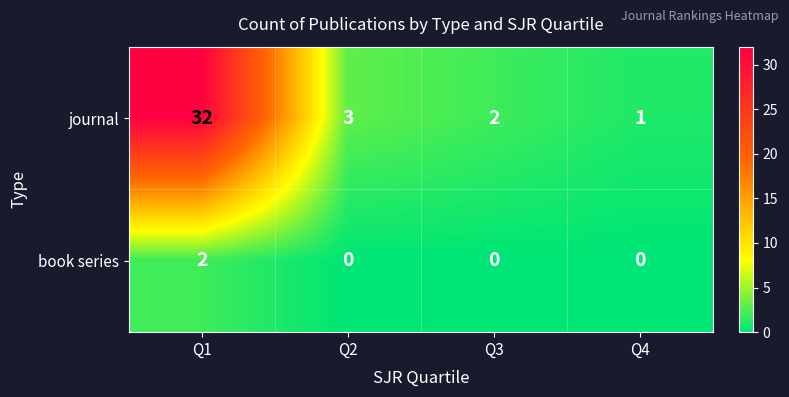

How many data points in journal are less than 3?

2